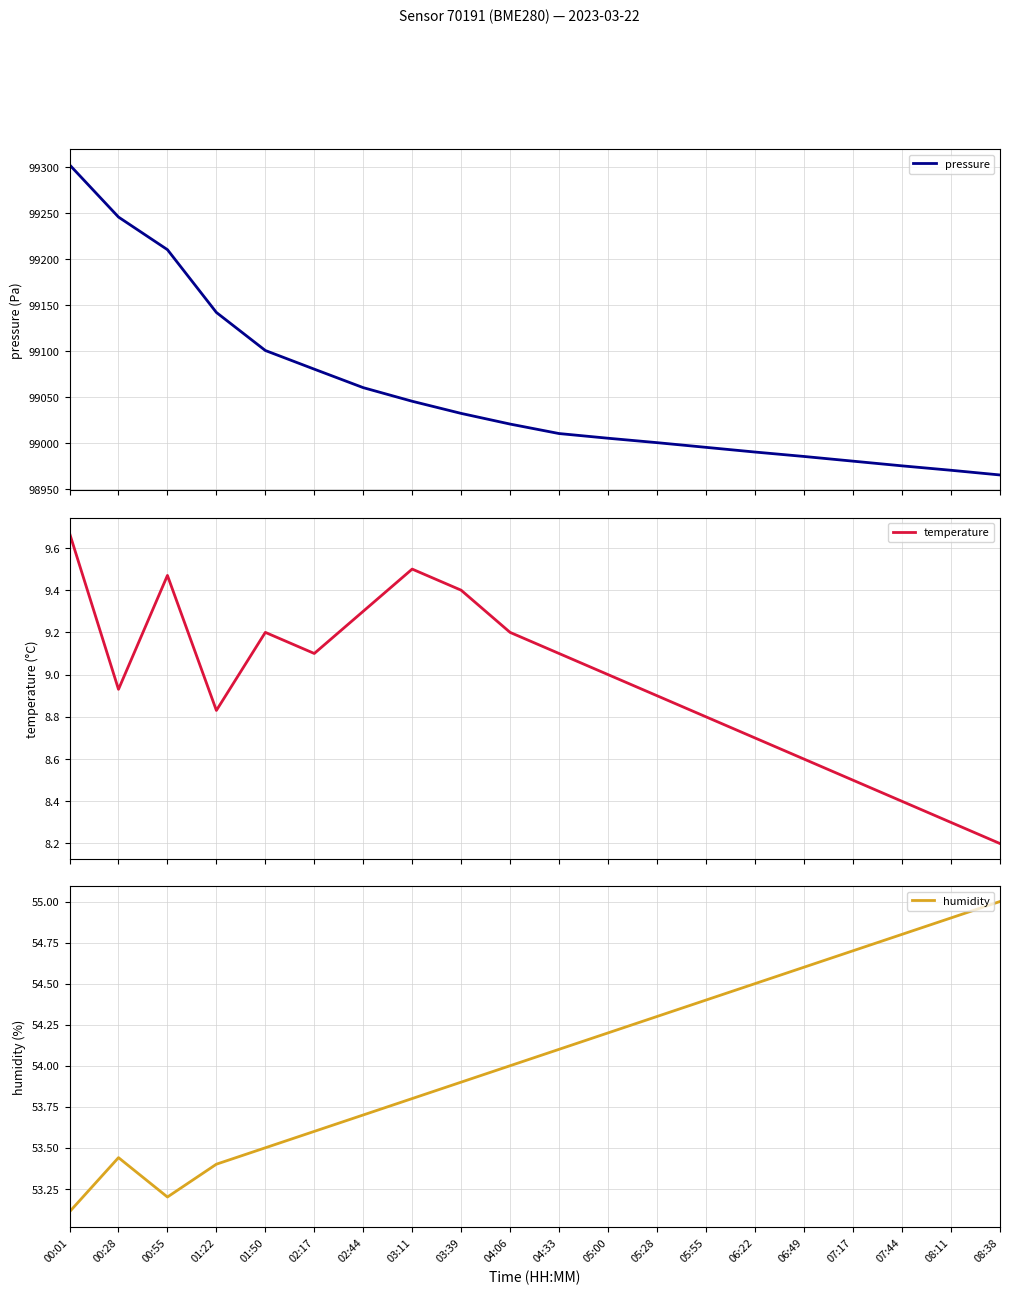

What is the difference between the second highest and second lowest values in the pressure series?

275.3